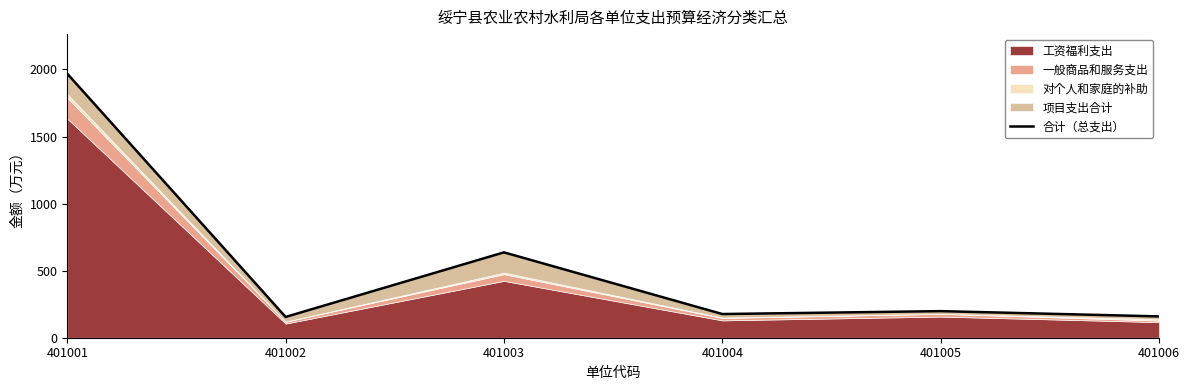

Approximately how many times larger is the value at 401001 compared to 401004?

11.1